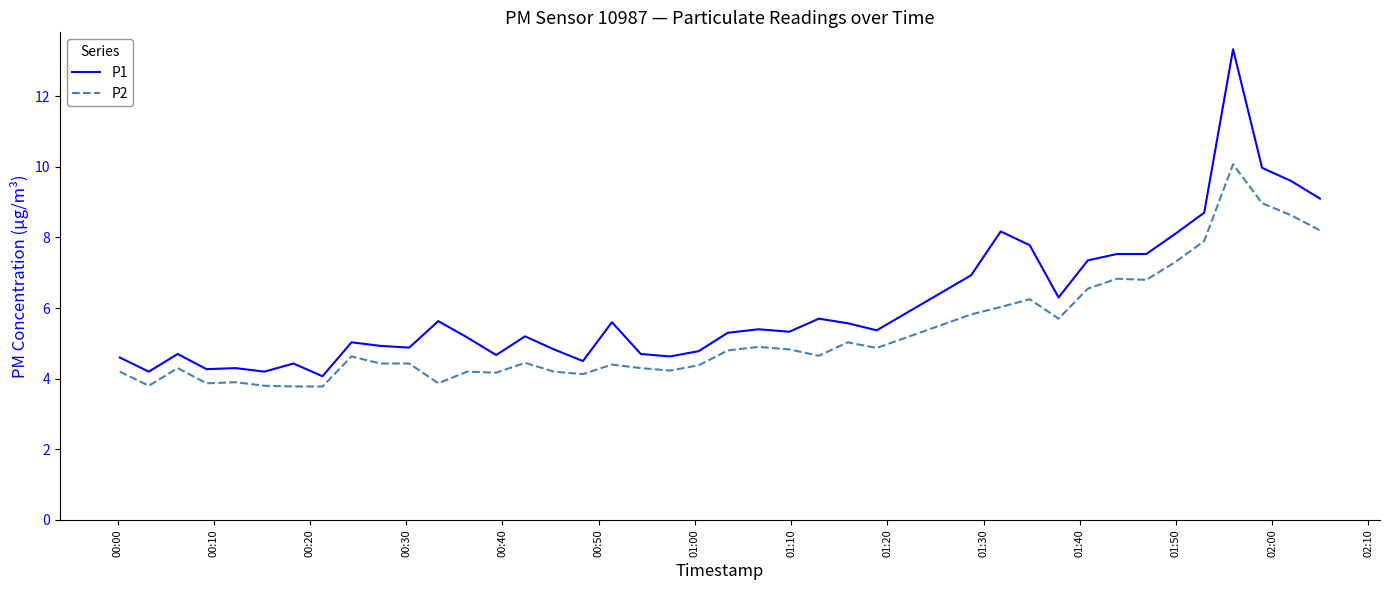

What is the difference between the maximum and minimum values in the P1 series?

9.3